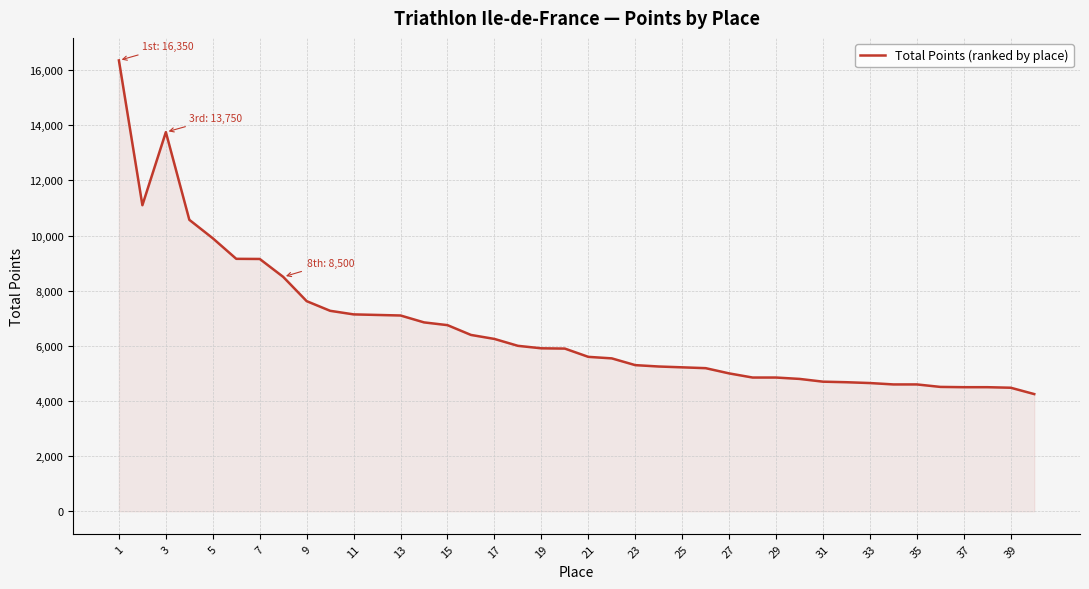

What is the difference between the maximum and minimum values?

12100